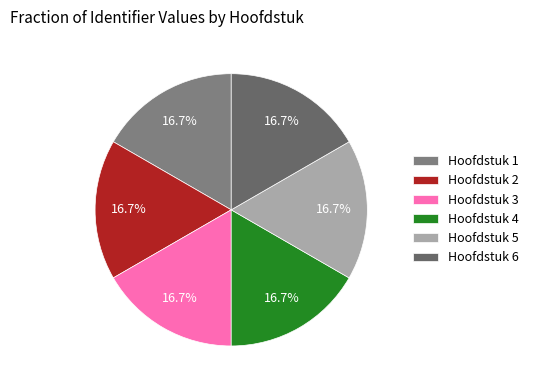

What is the ratio of the value at Hoofdstuk 2 to the value at Hoofdstuk 4?

1.0